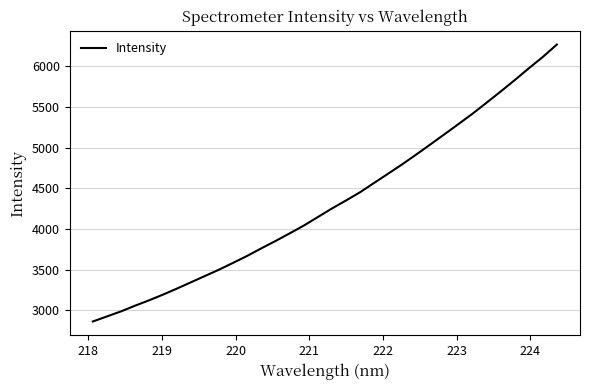

What is the maximum value shown in the chart?

6266.6